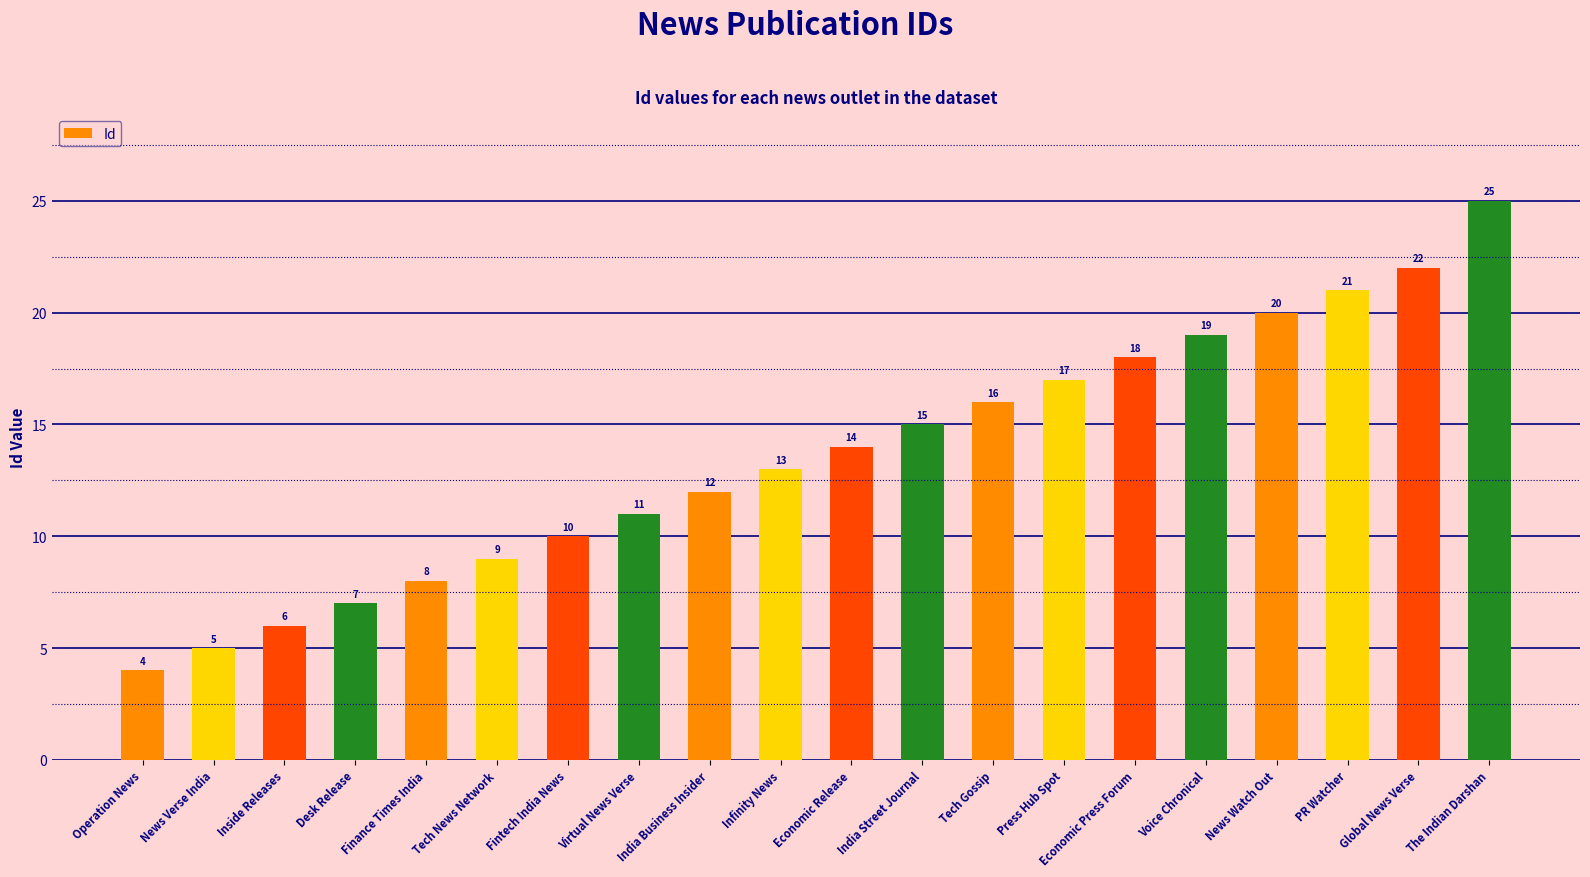

Reading right to left, transcribe all the data shown in this chart.

25	22	21	20	19	18	17	16	15	14	13	12	11	10	9	8	7	6	5	4